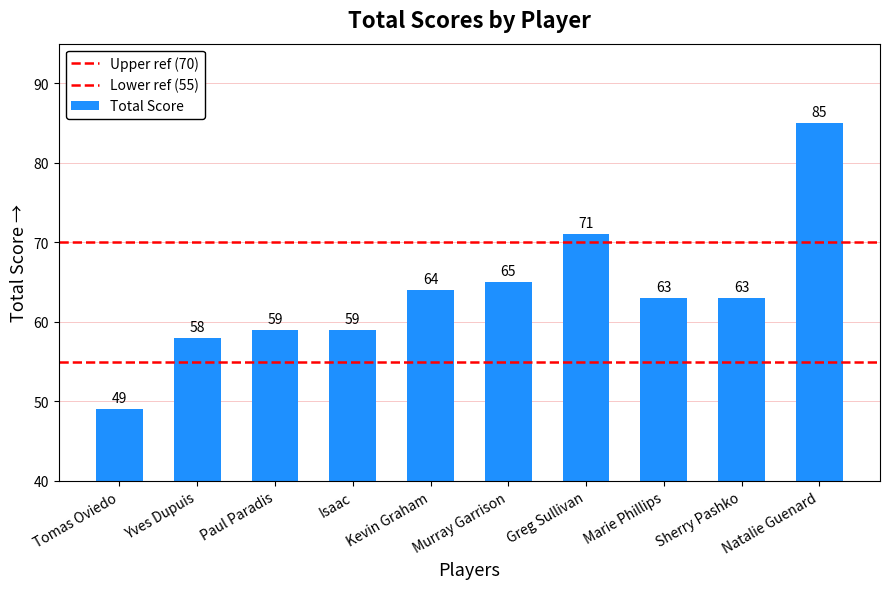

What value does the data have at Murray Garrison, to the nearest 10?

60